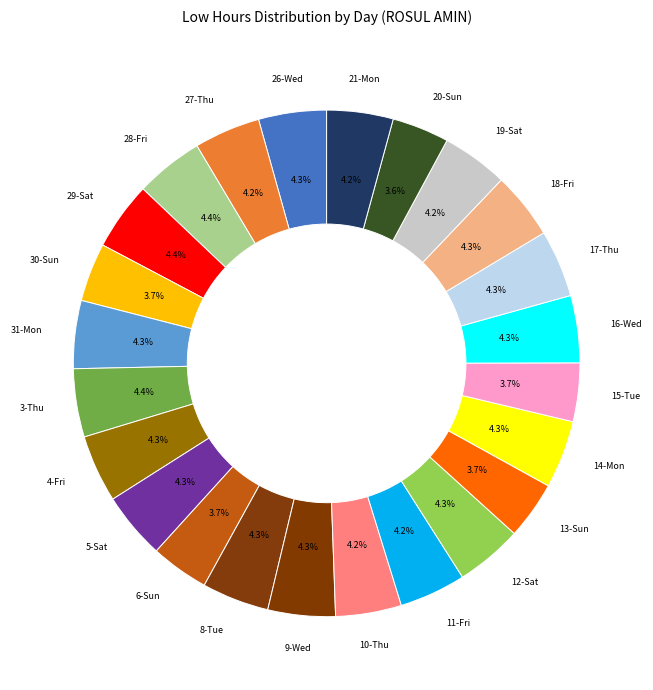

What is the smallest slice in the pie chart?

20-Sun